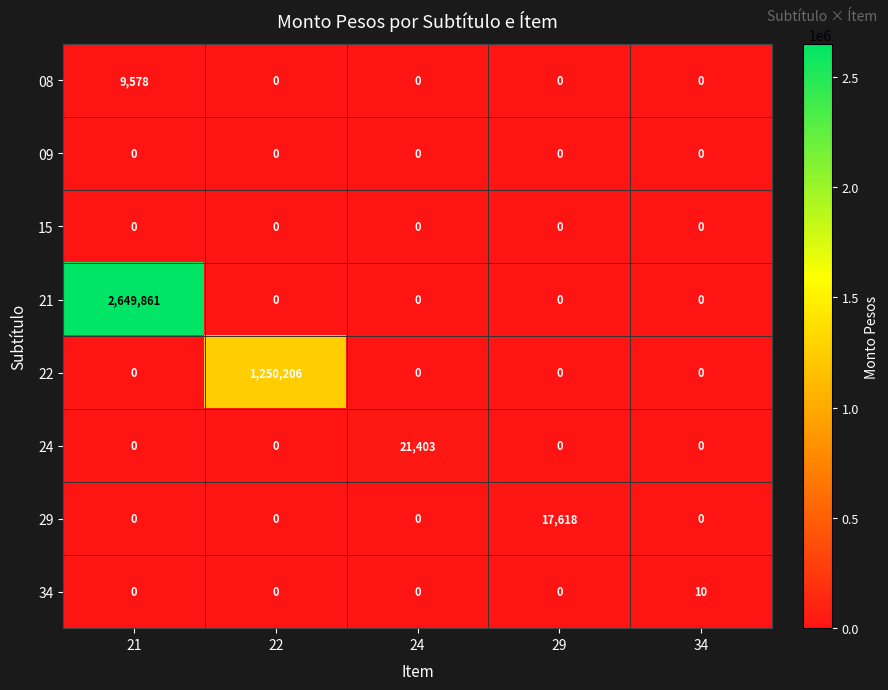

The 08 series shows -4293 at 29. True or false?

False